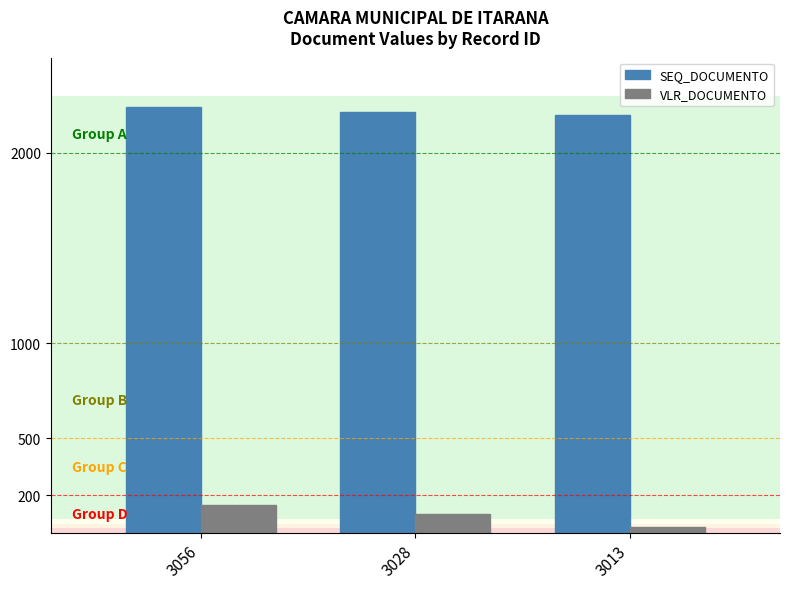

Where is SEQ_DOCUMENTO nearest to the value 2220?

3028